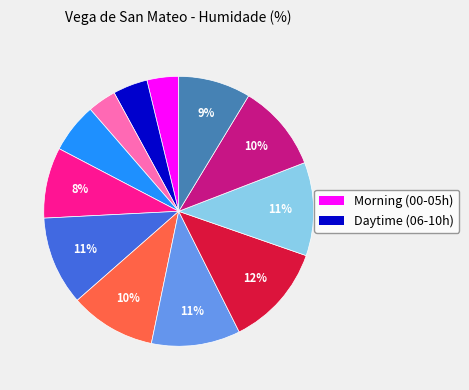

Is there a majority slice in this chart?

No